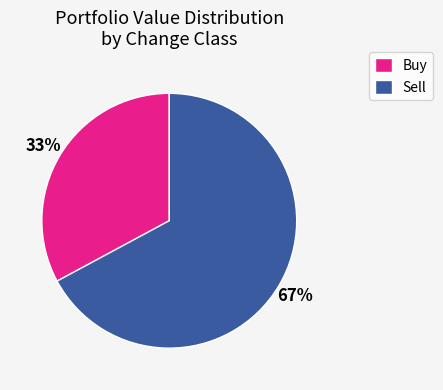

Count the number of slices in the pie.

2